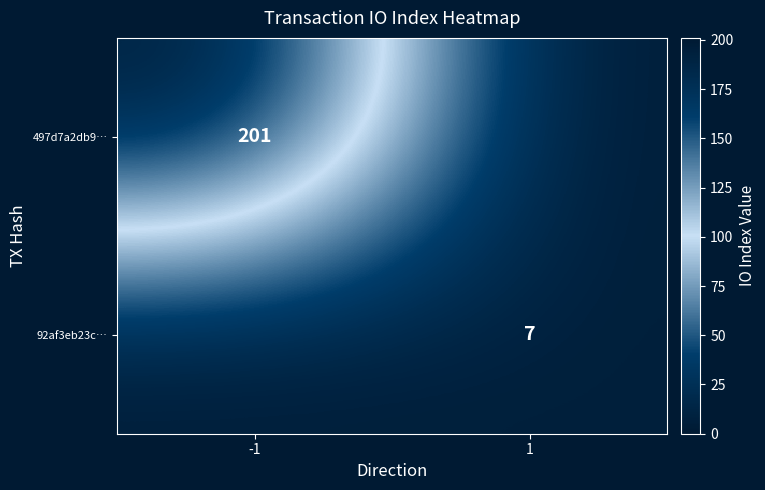

The 92af3eb23c… series shows 11 at 1. True or false?

False